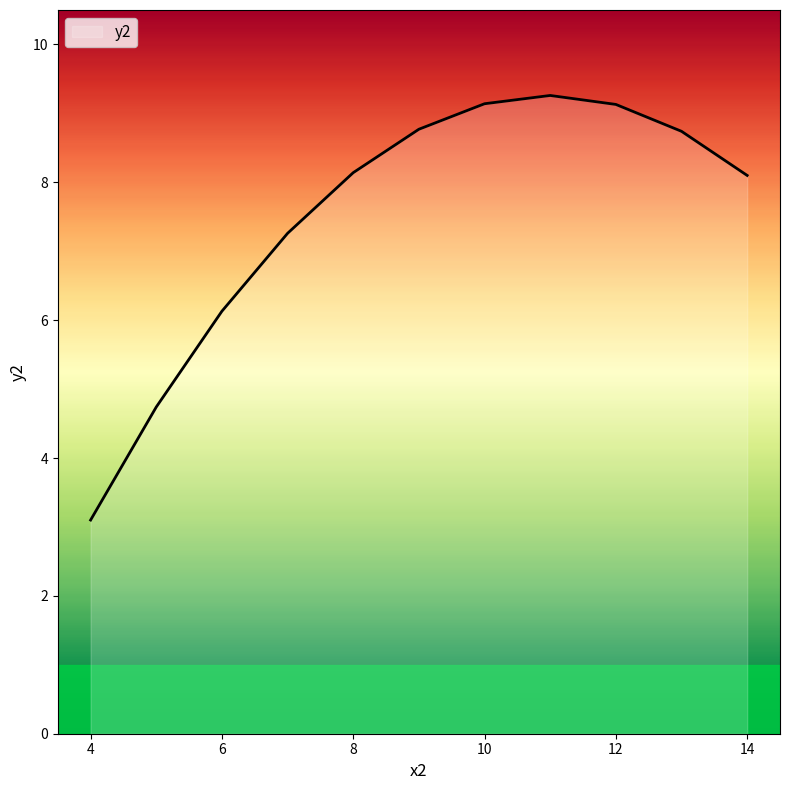

What is the smallest value displayed?

3.1